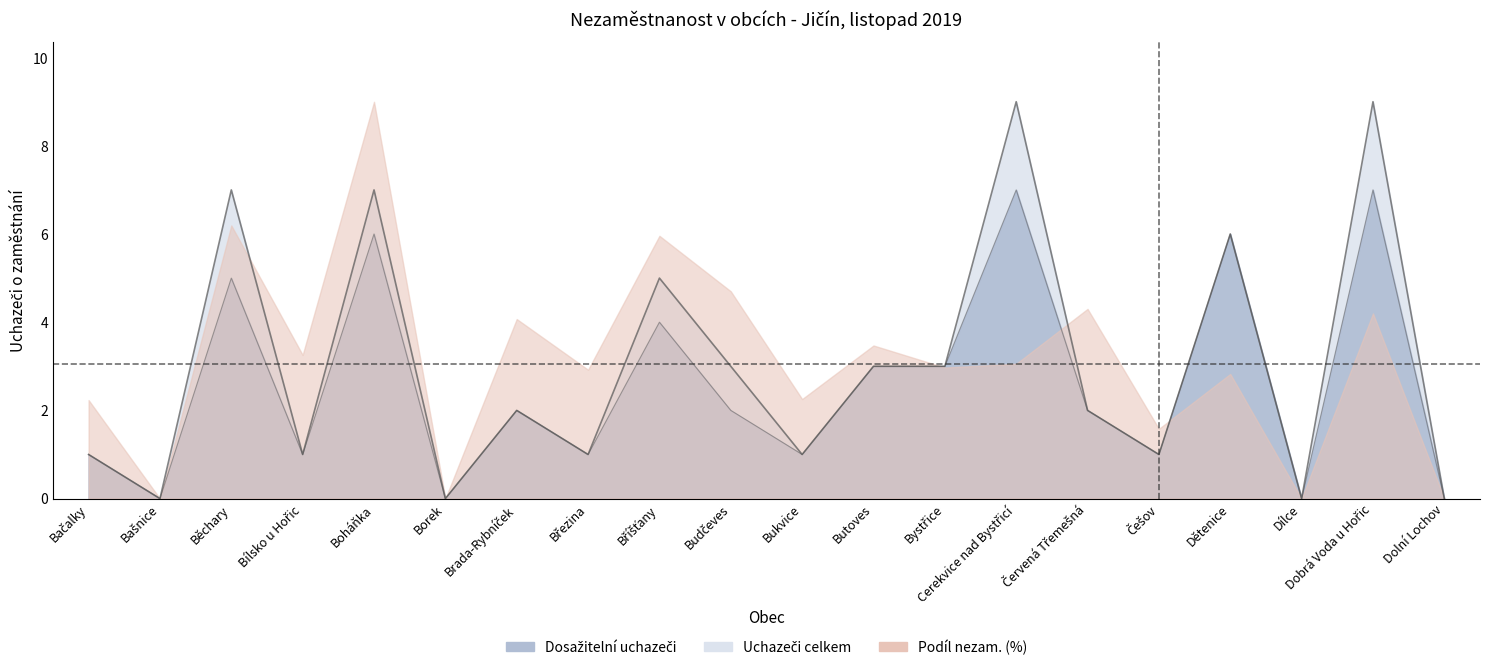

At which label does Dosažitelní uchazeči o zaměstnání first exceed 2?

Běchary